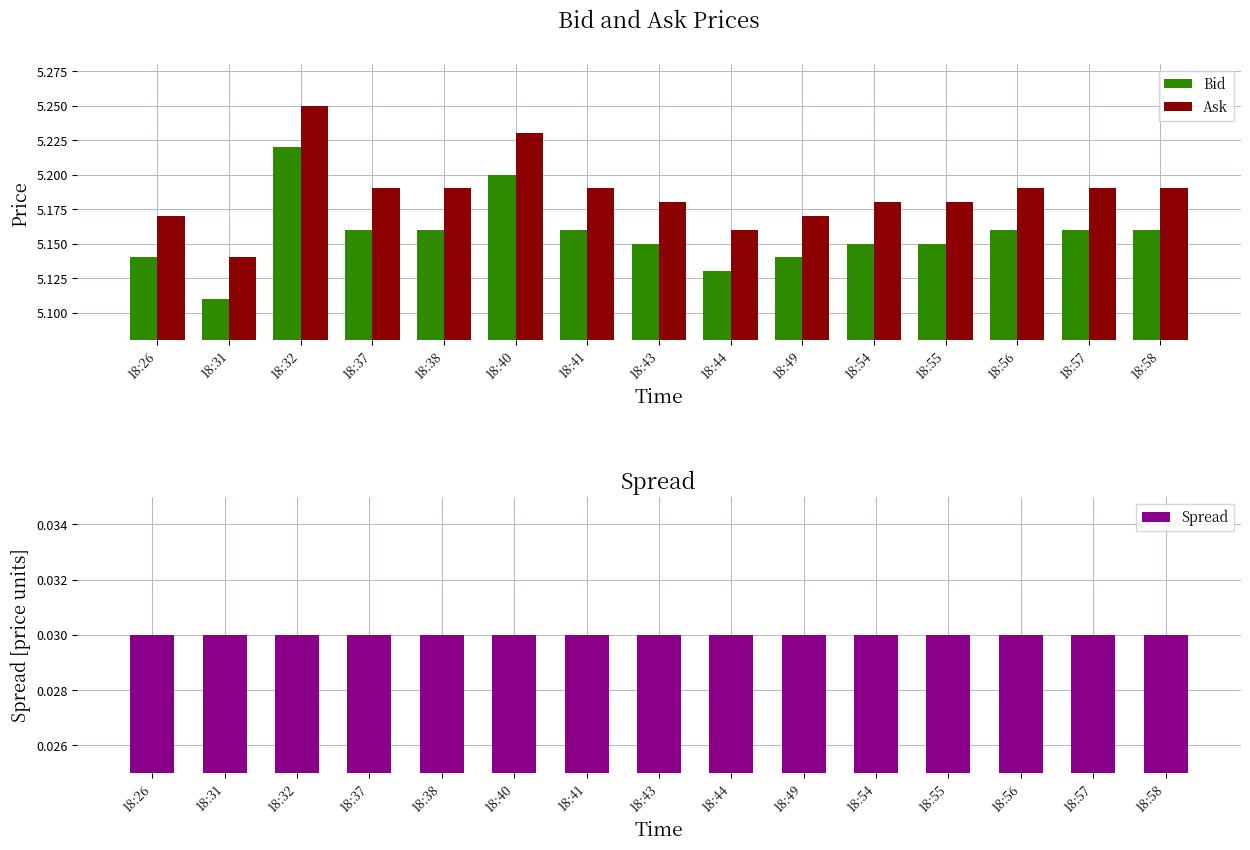

Which category has the highest value in the Ask series?

18:32